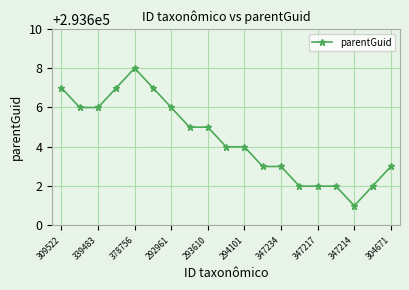

What is the sum of all values?

5578483